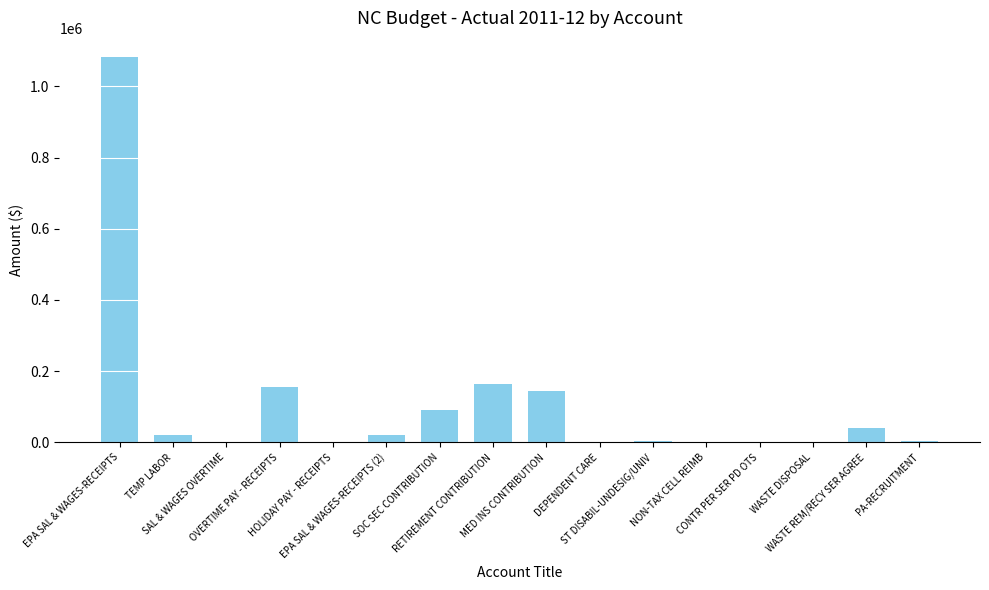

What is the sum of all values?

1726285